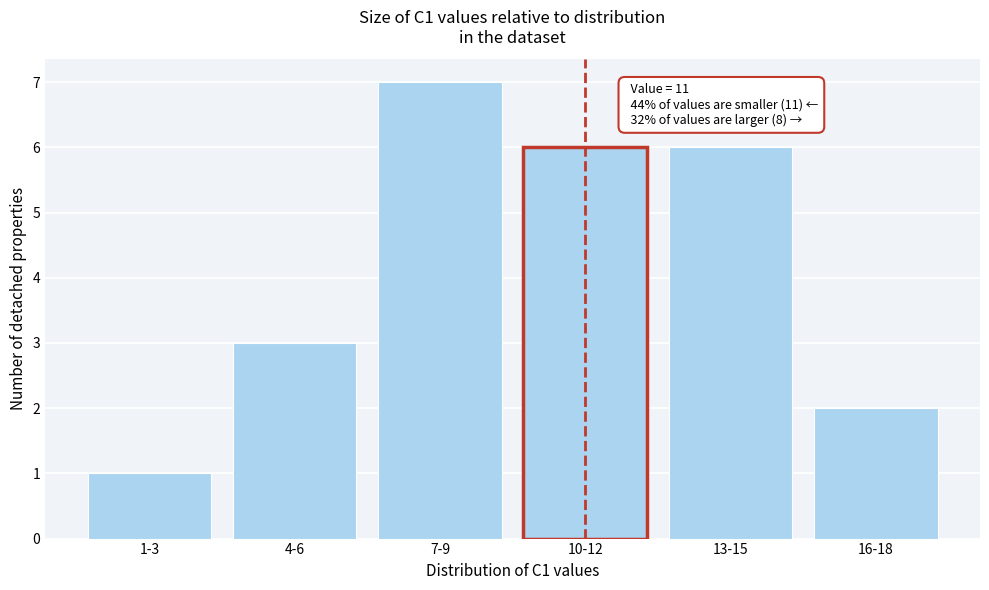

Reading left to right, transcribe all the data shown in this chart.

1-3=1	4-6=3	7-9=7	10-12=6	13-15=6	16-18=2